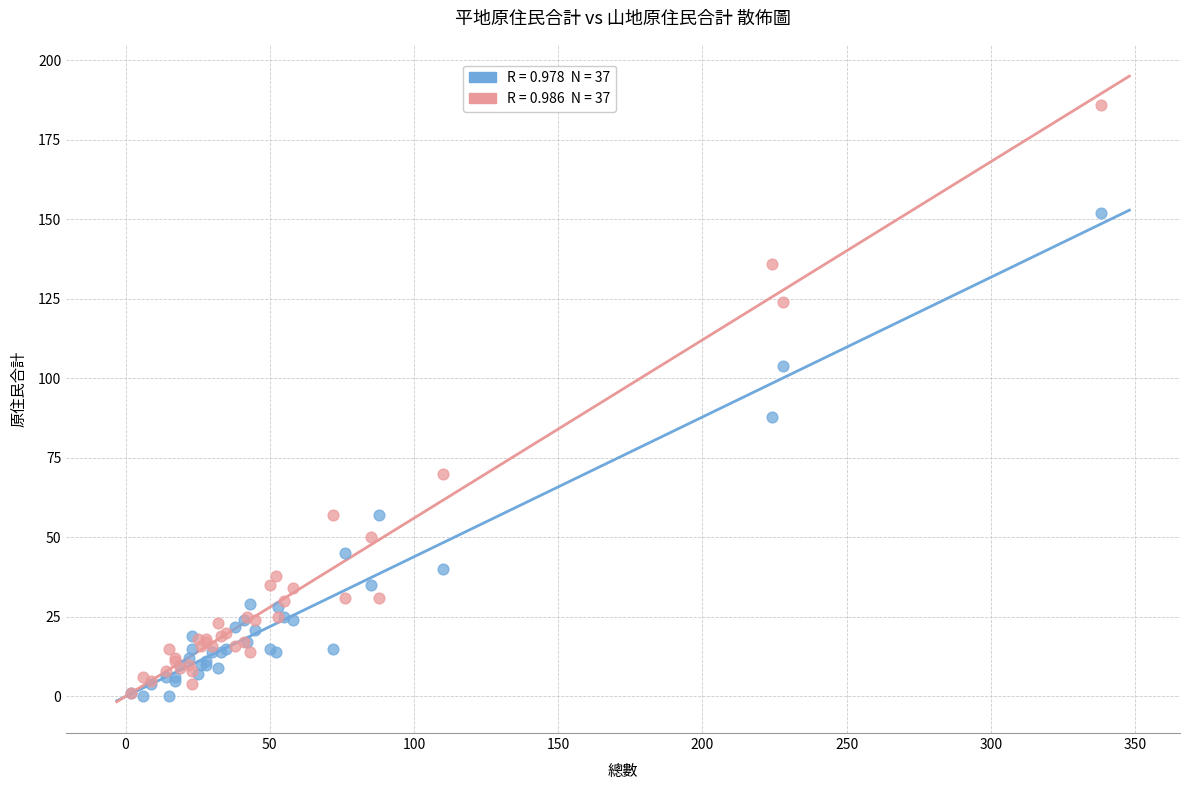

Across all series, what Y value is closest to 93?

88